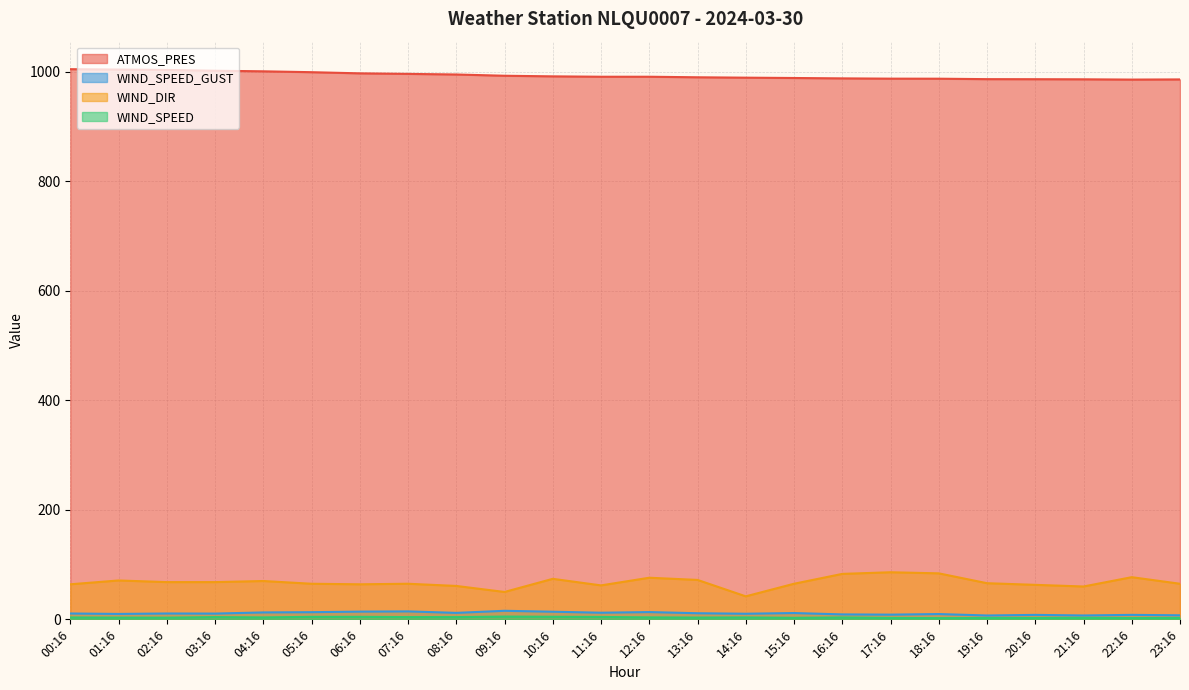

What is the sum of all WIND_SPEED values?

82.4